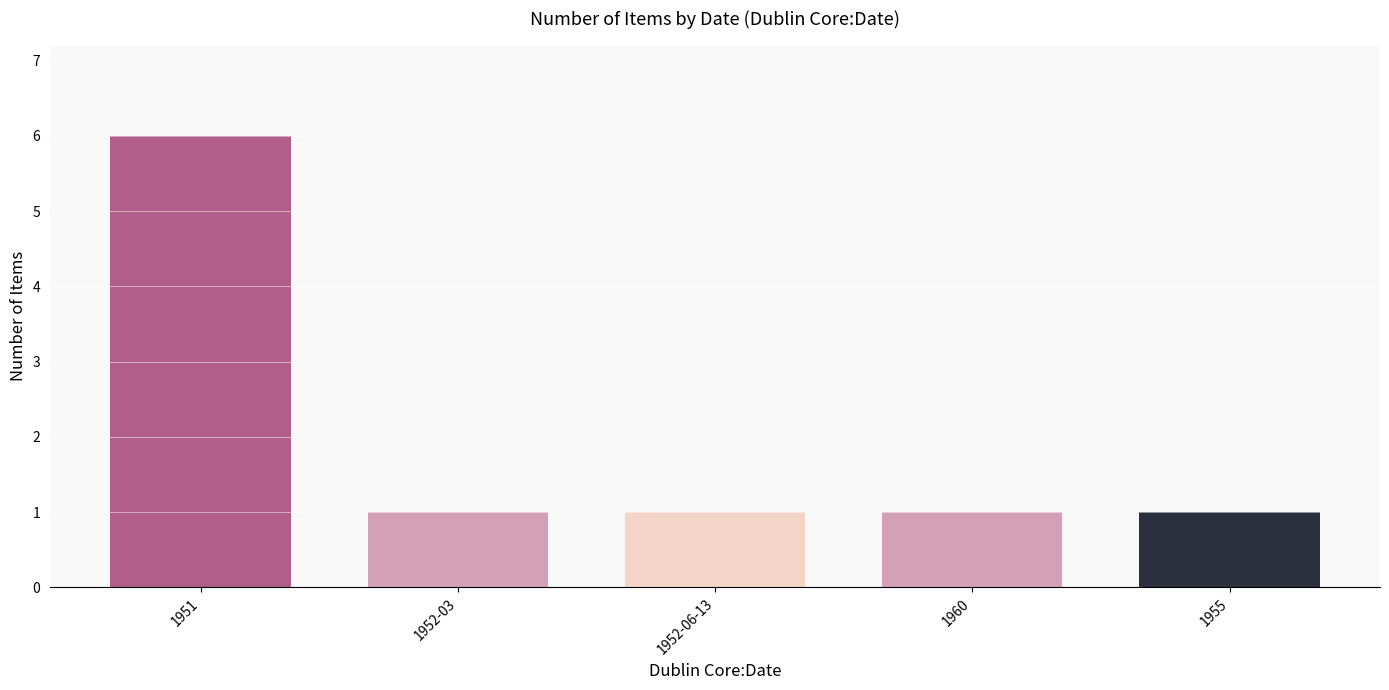

What position from the right is 1955?

1